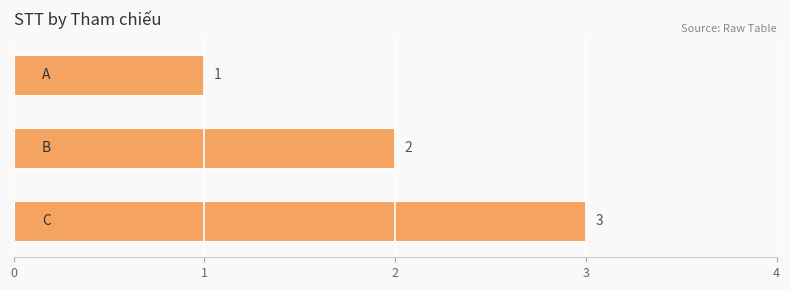

What is the value of the 2nd bar from the top?

2